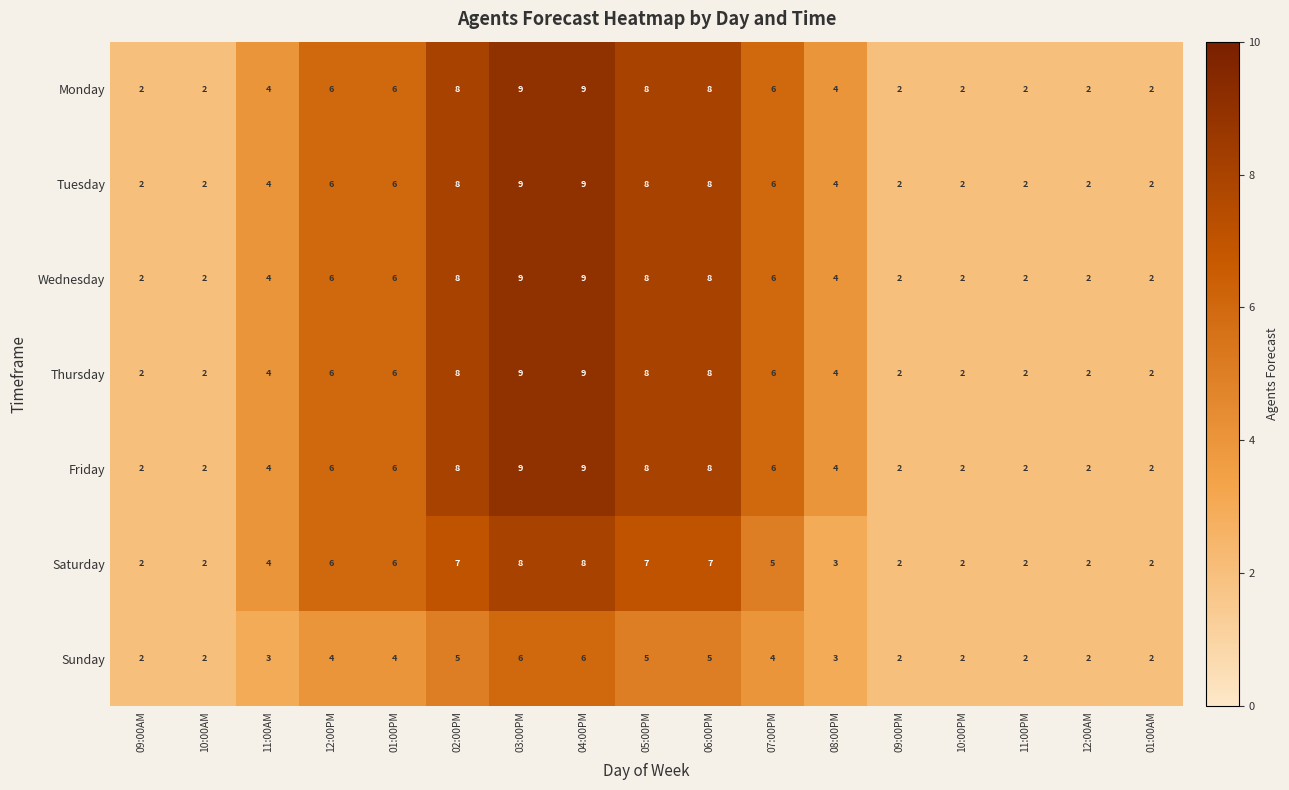

What is the maximum value shown in the chart?

9